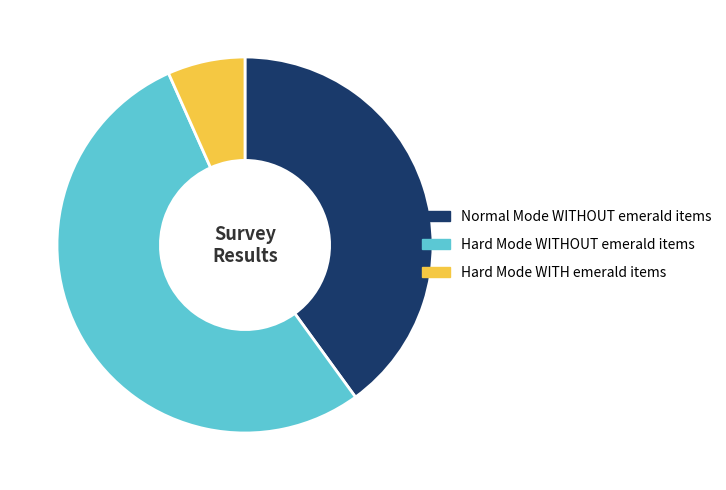

Is it true that Normal Mode WITHOUT emerald items is 40% of the pie?

True